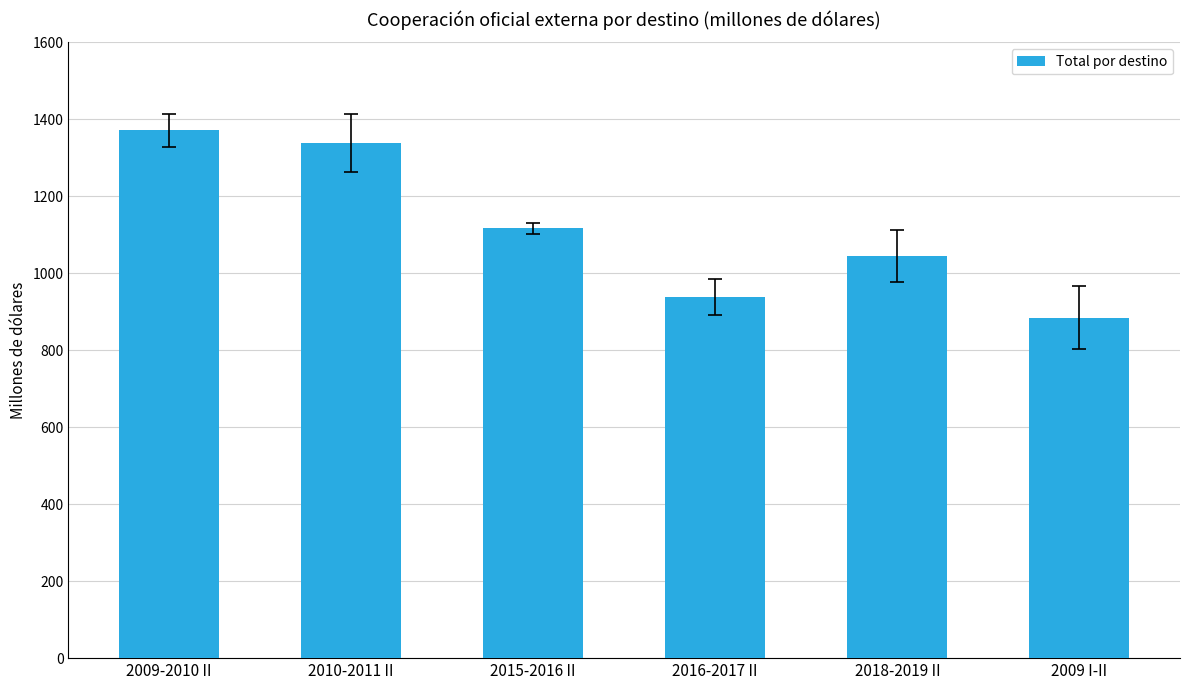

The chart shows a value of 685.5 at 2015-2016 II. True or false?

False